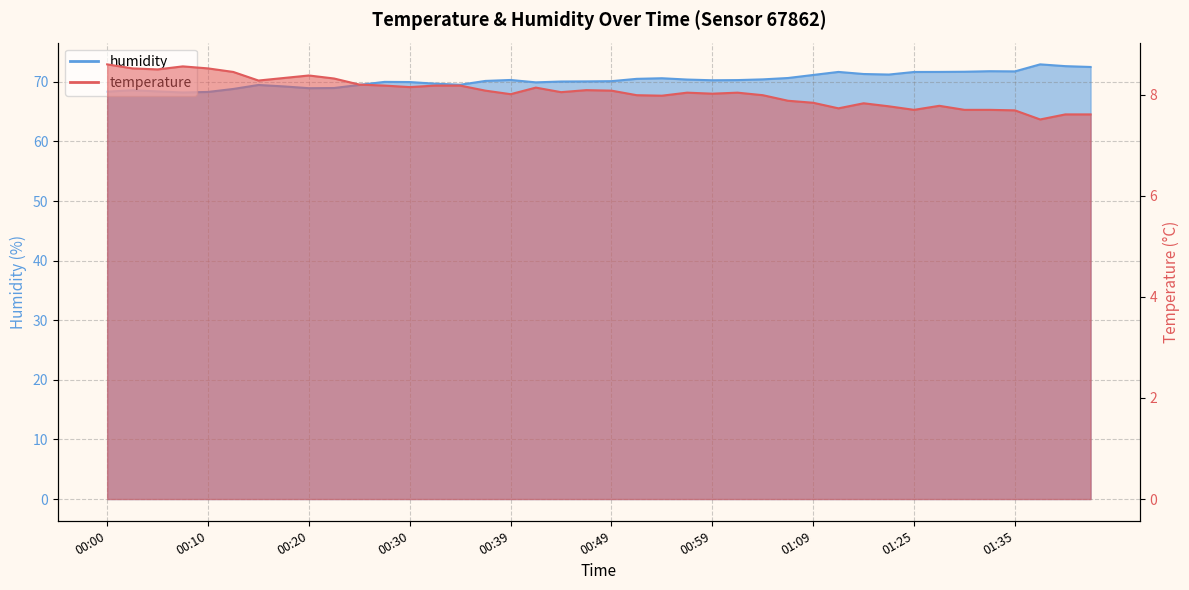

What is the label of the 21st point from the right?

00:47